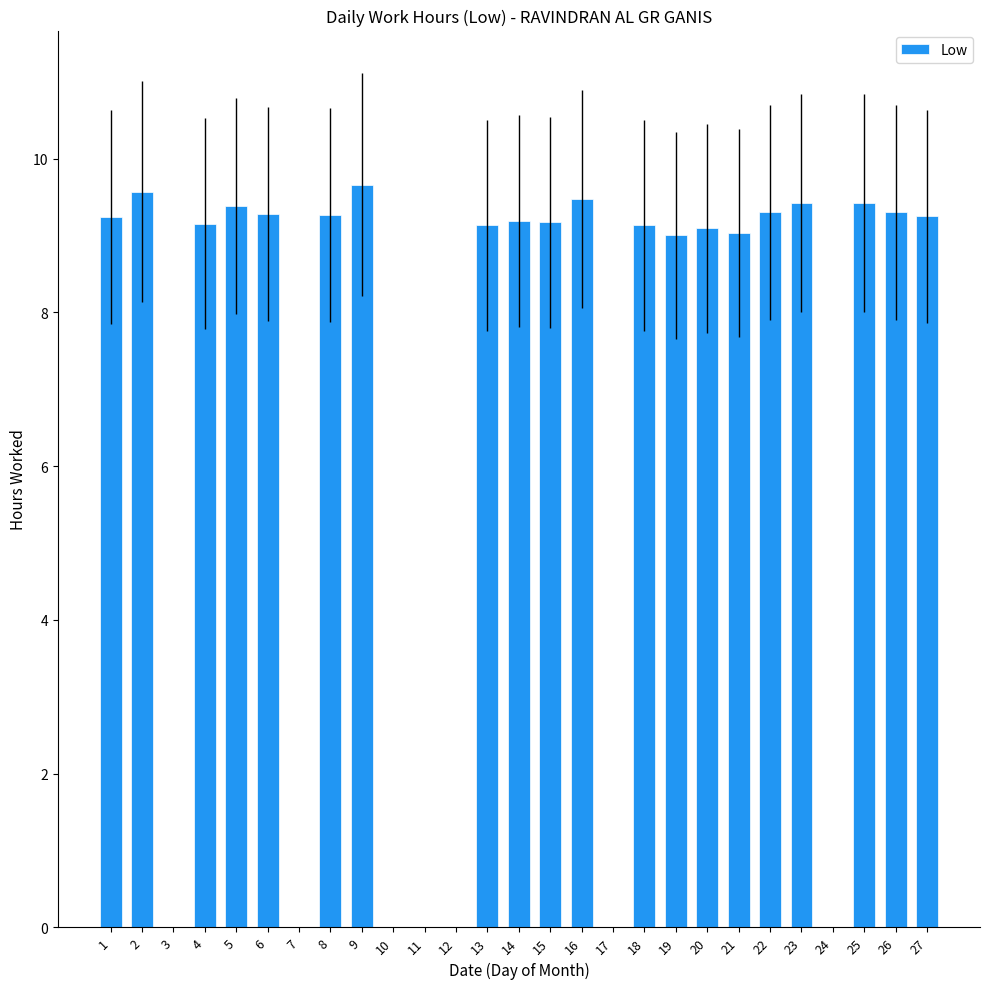

What is the average value?

6.9